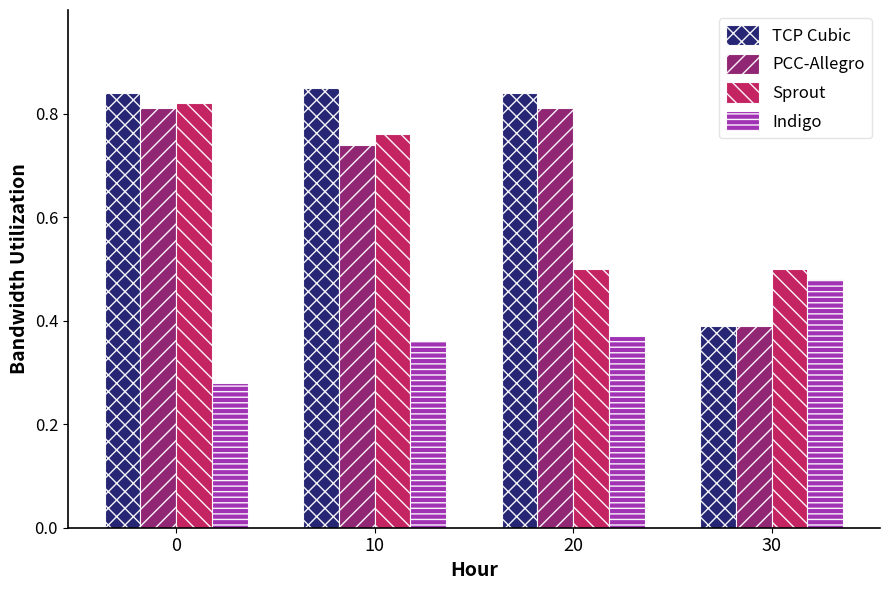

How many groups of bars are there?

4